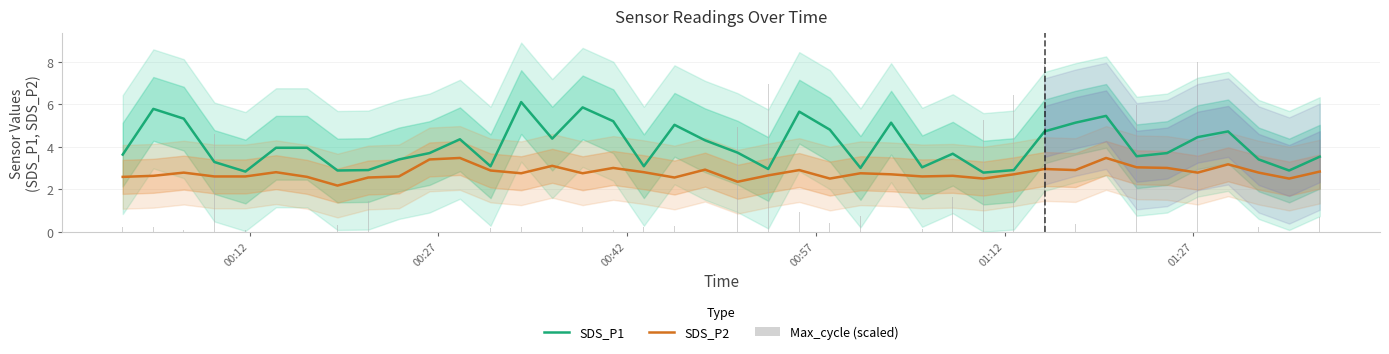

Is it true that Max_cycle (scaled) equals 0.3 at 37?

False